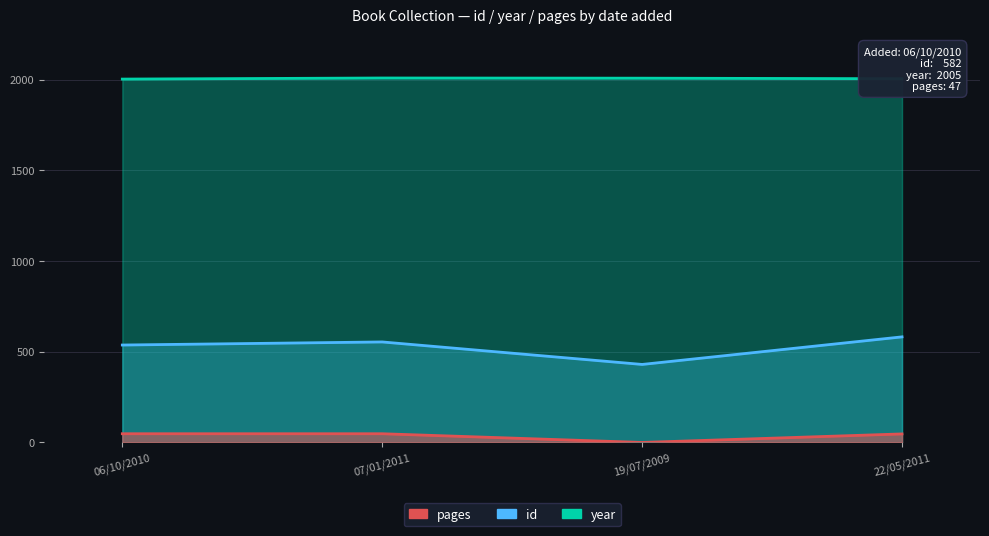

What is the value of the pages point at the 4th from the left?

48